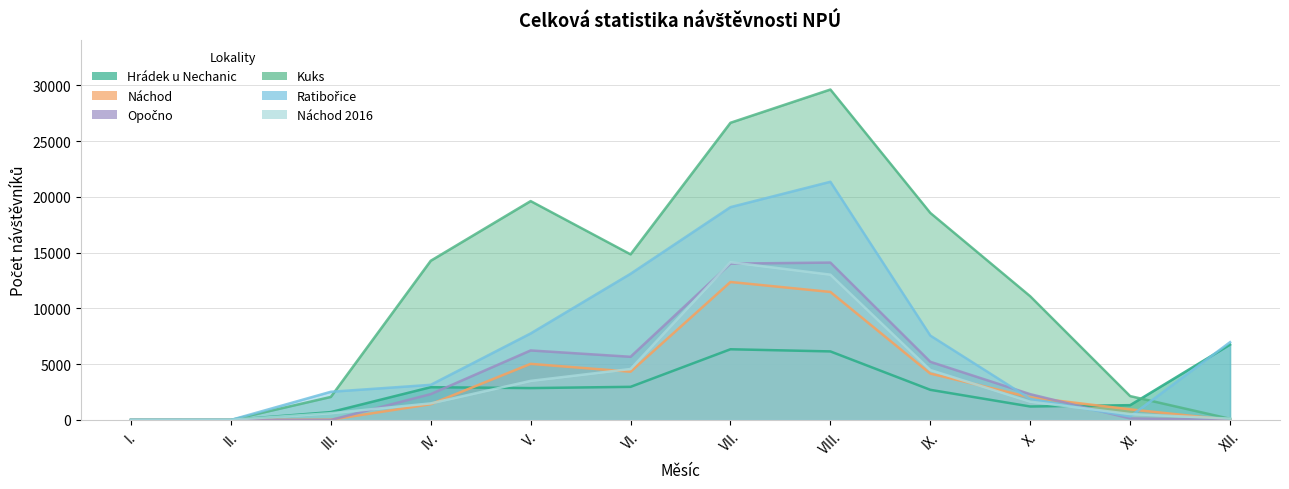

What position from the right is VIII.?

5